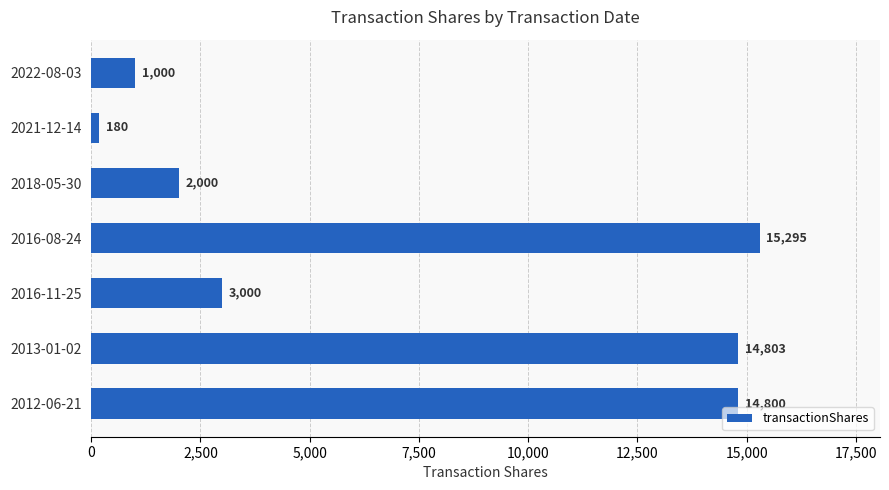

How many values are below 3000?

3